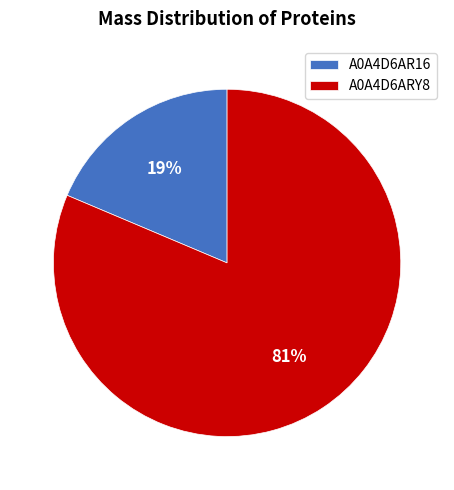

True or false: A0A4D6AR16 accounts for 19% of the total.

True